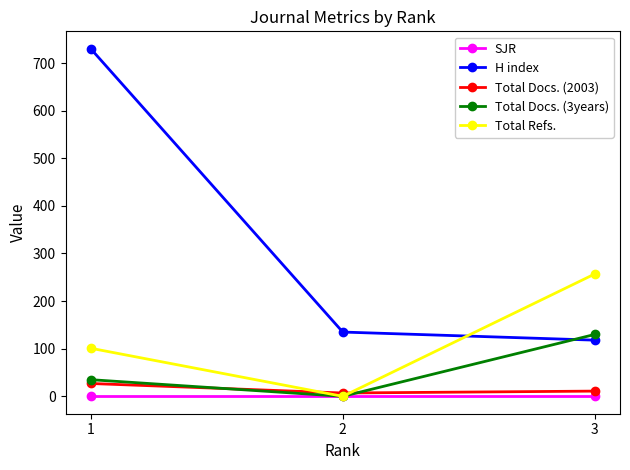

Which series has the widest spread of values?

H index